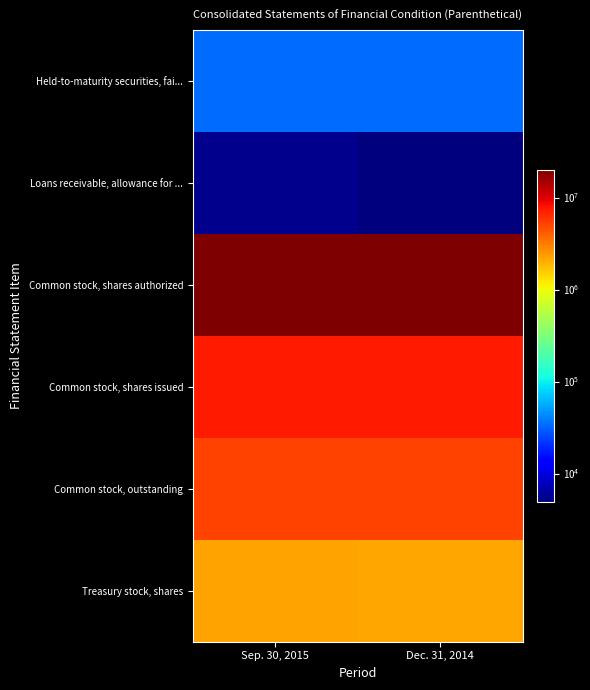

At how many categories does at least one series exceed 11264265?

2